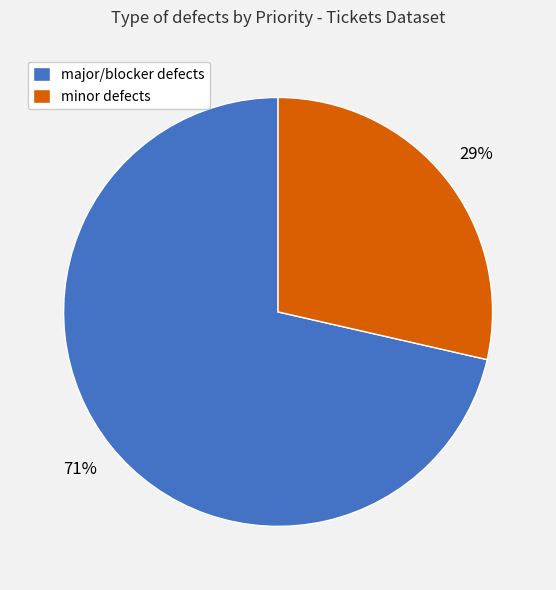

Approximately how many times larger is the value at minor defects compared to major/blocker defects?

0.4